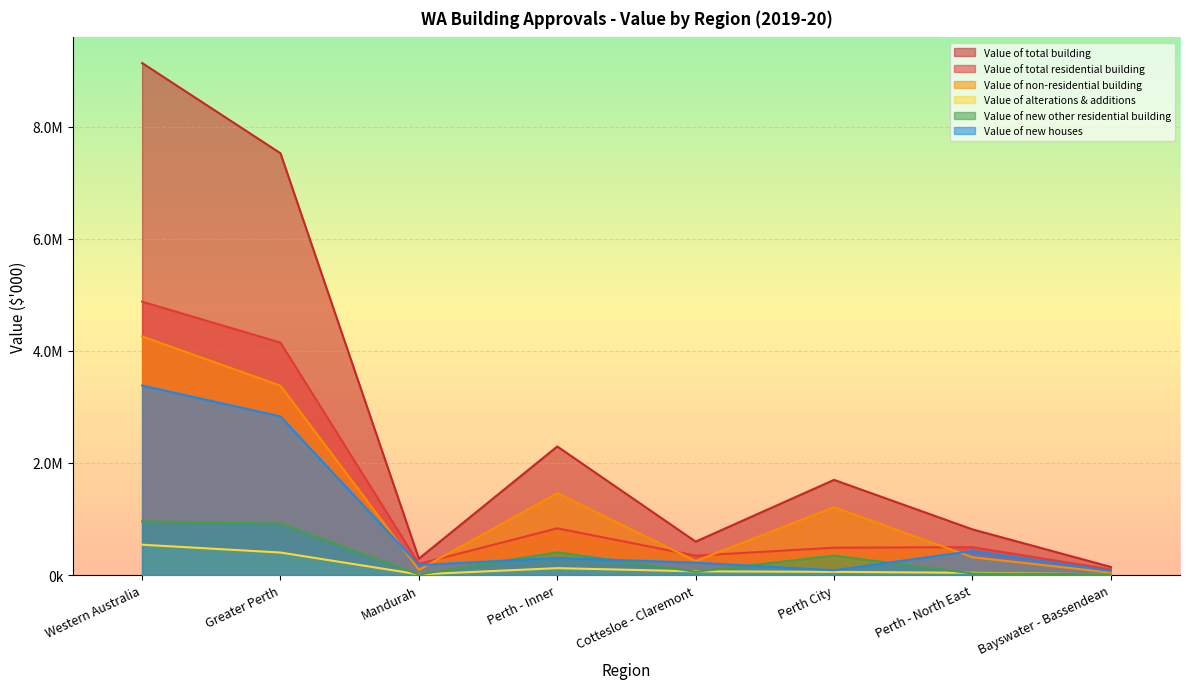

Reading left to right, list all the values displayed in this chart.

Value of total building: 9135477.8	7525366.0	292122.6	2294058.5	596120.2	1697938.3	814862.8	143798.0
Value of total residential building: 4877725.7	4147293.8	198466.4	833484.4	345664.6	487819.8	497108.8	99920.2
Value of non-residential building: 4257752.1	3378072.2	93656.2	1460574.1	250455.6	1210118.5	317754.0	43877.8
Value of alterations & additions: 540909.8	401441.1	12141.4	122862.1	66218.4	56643.7	40207.3	11686.9
Value of new other residential building: 955305.7	916385.7	8323.1	405532.3	59015.0	346517.3	27541.8	13162.7
Value of new houses: 3381510.2	2829467.0	178001.9	305089.9	220431.1	84658.8	429359.7	75070.6